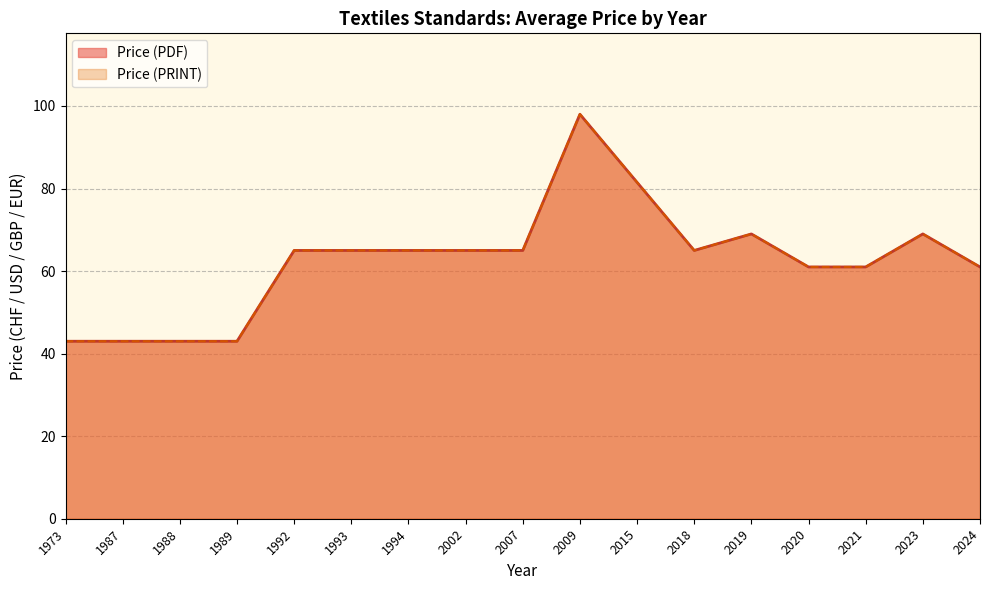

What is the value of the Price (PRINT) point at the 9th from the left?

65